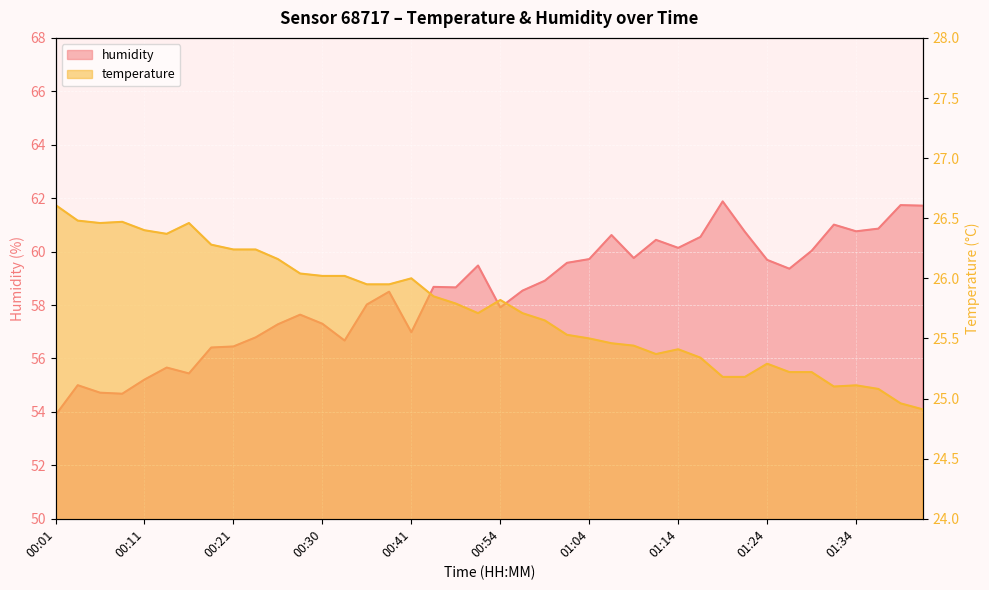

Reading left to right, what are all the values shown in this chart?

temperature: 26.6	26.5	26.5	26.5	26.4	26.4	26.5	26.3	26.2	26.2	26.2	26.0	26.0	26.0	25.9	25.9	26.0	25.9	25.8	25.7	25.8	25.7	25.6	25.5	25.5	25.5	25.4	25.4	25.4	25.3	25.2	25.2	25.3	25.2	25.2	25.1	25.1	25.1	25.0	24.9
humidity: 53.9	55.0	54.7	54.7	55.2	55.7	55.4	56.4	56.5	56.8	57.3	57.6	57.3	56.7	58.0	58.5	57.0	58.7	58.7	59.5	57.9	58.5	58.9	59.6	59.7	60.6	59.8	60.4	60.1	60.5	61.9	60.7	59.7	59.4	60.0	61.0	60.8	60.9	61.7	61.7